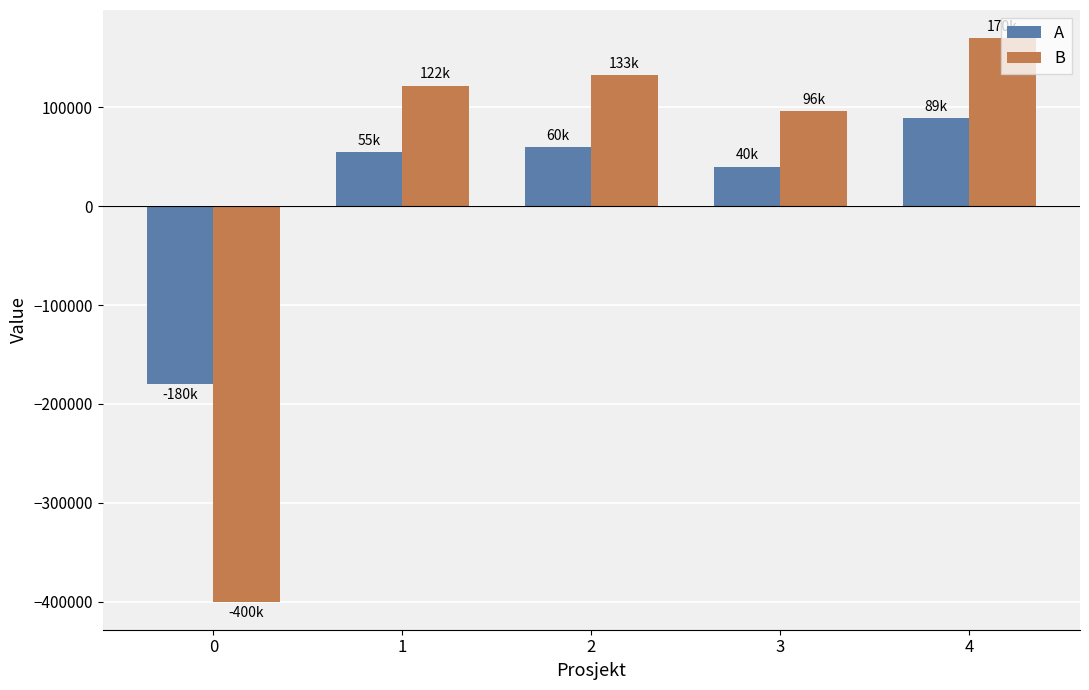

What is the minimum value for B?

-400000